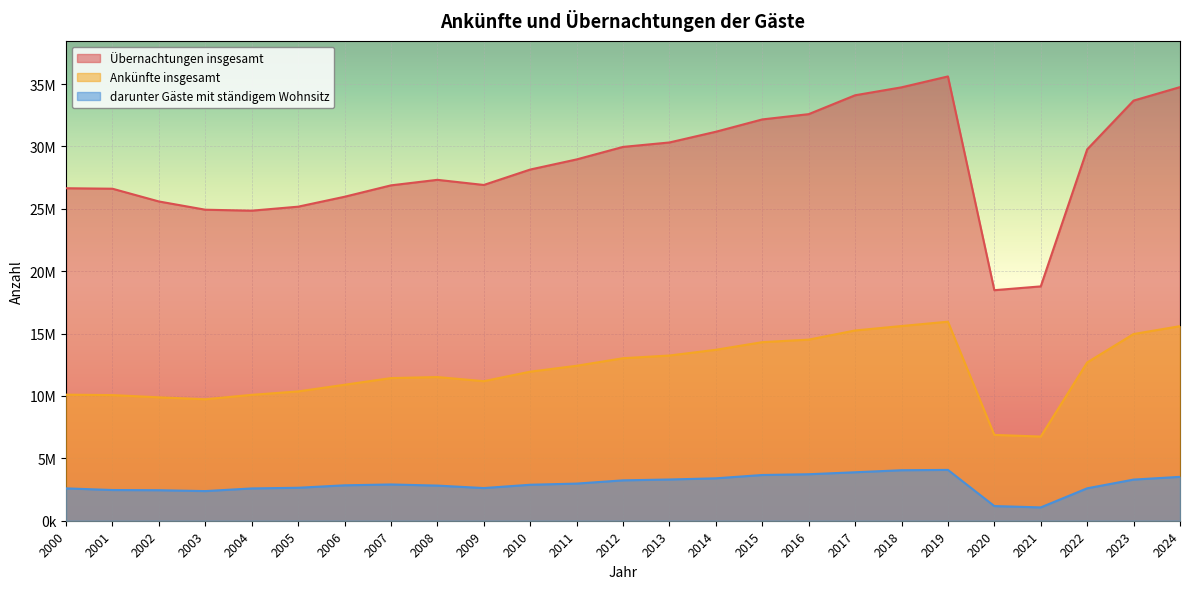

True or false: darunter Gäste mit ständigem Wohnsitz and Ankünfte insgesamt cross at least once.

False